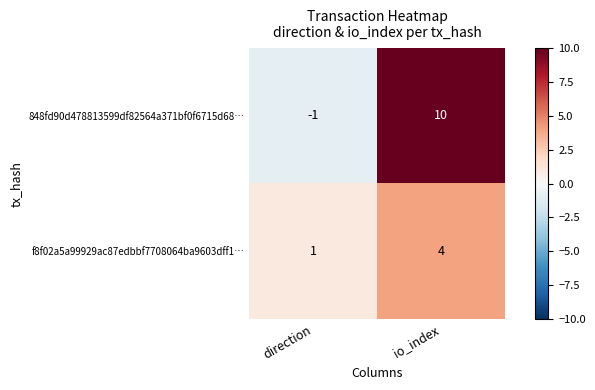

Between direction and io_index, which series saw the biggest shift?

848fd90d478813599df82564a371bf0f6715d68…